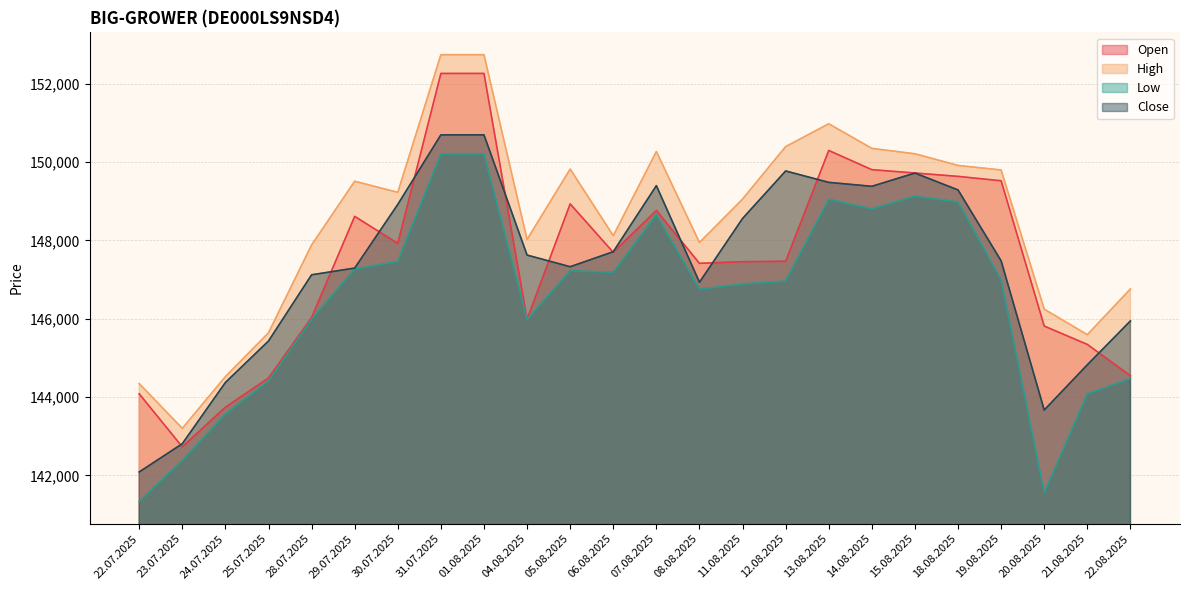

At how many categories does at least one series exceed 141550?

24